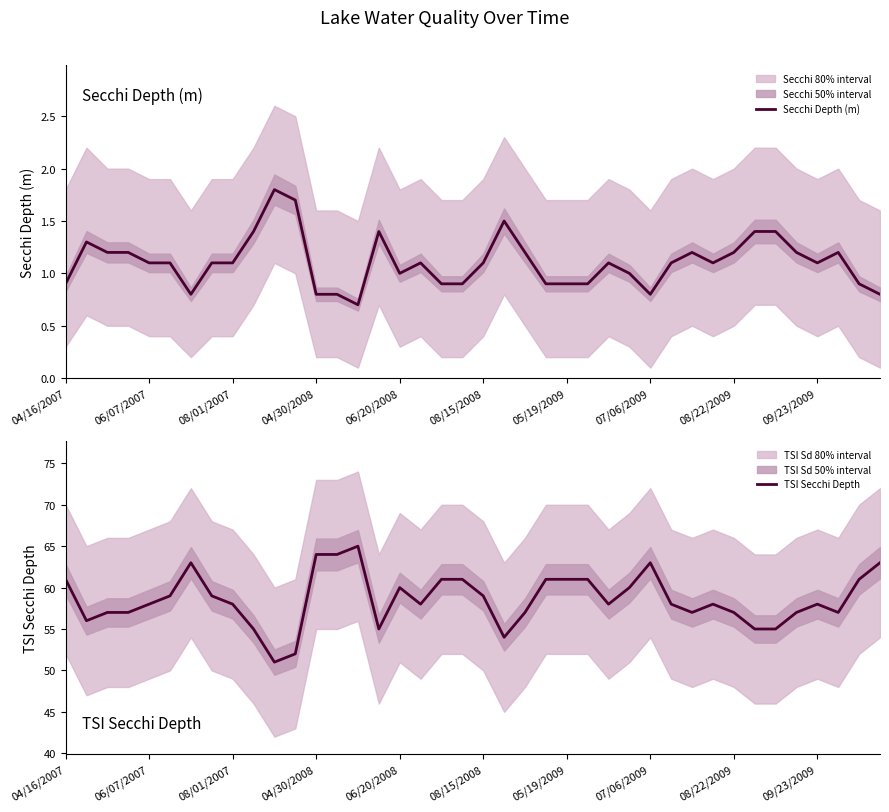

Is it true that Secchi Depth (m) equals 1.3 at 05/19/2009?

False